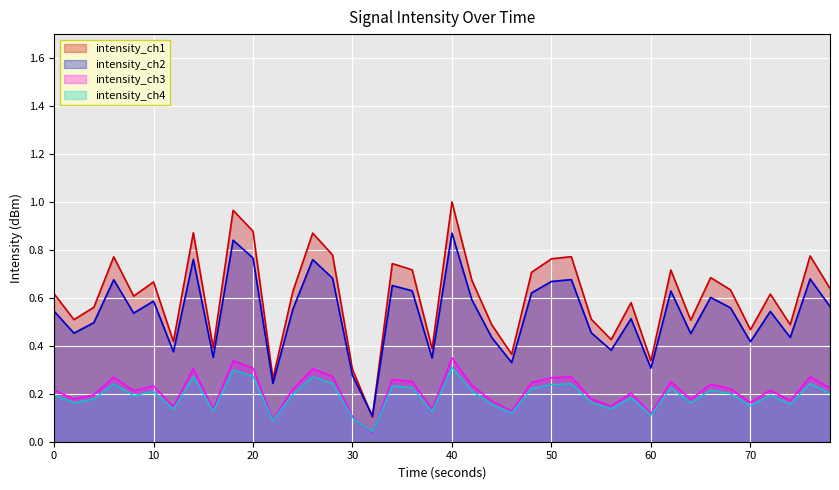

The intensity_ch1 series shows 1.1 at 50. True or false?

False